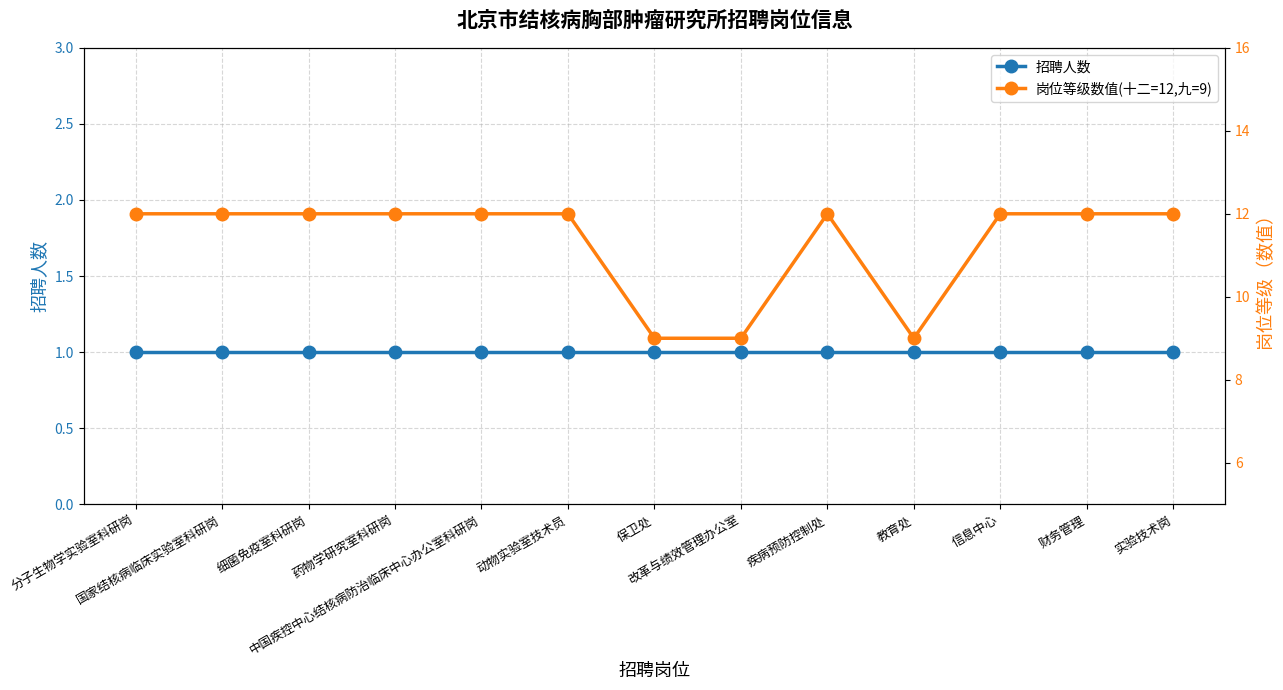

True or false: 招聘人数 and 岗位等级数值(十二=12,九=9) intersect in this chart.

False